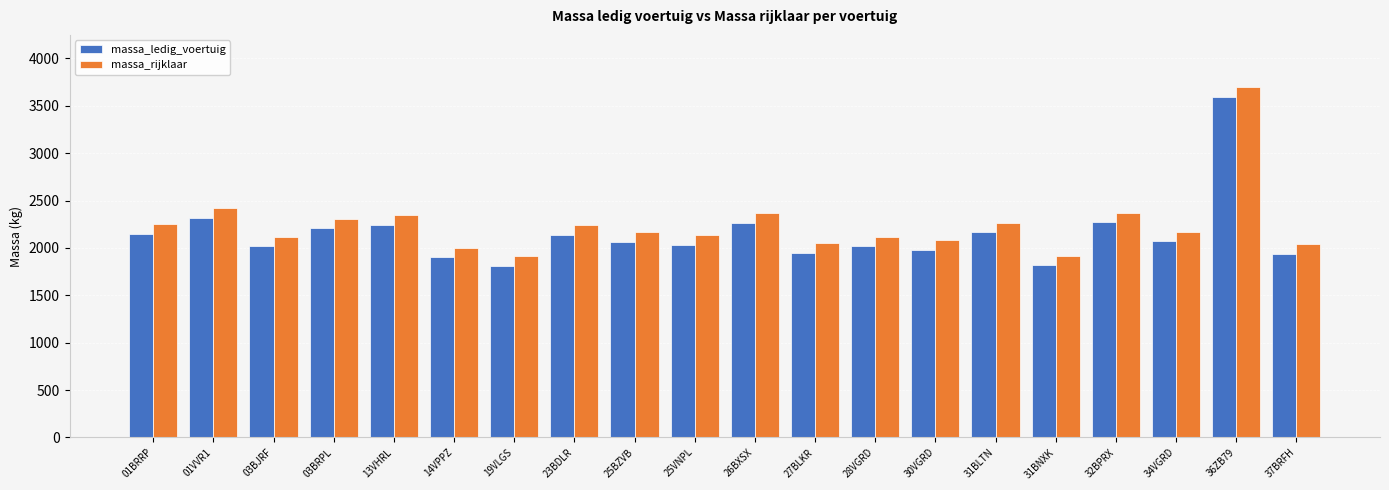

What is the maximum value shown in the chart?

3695